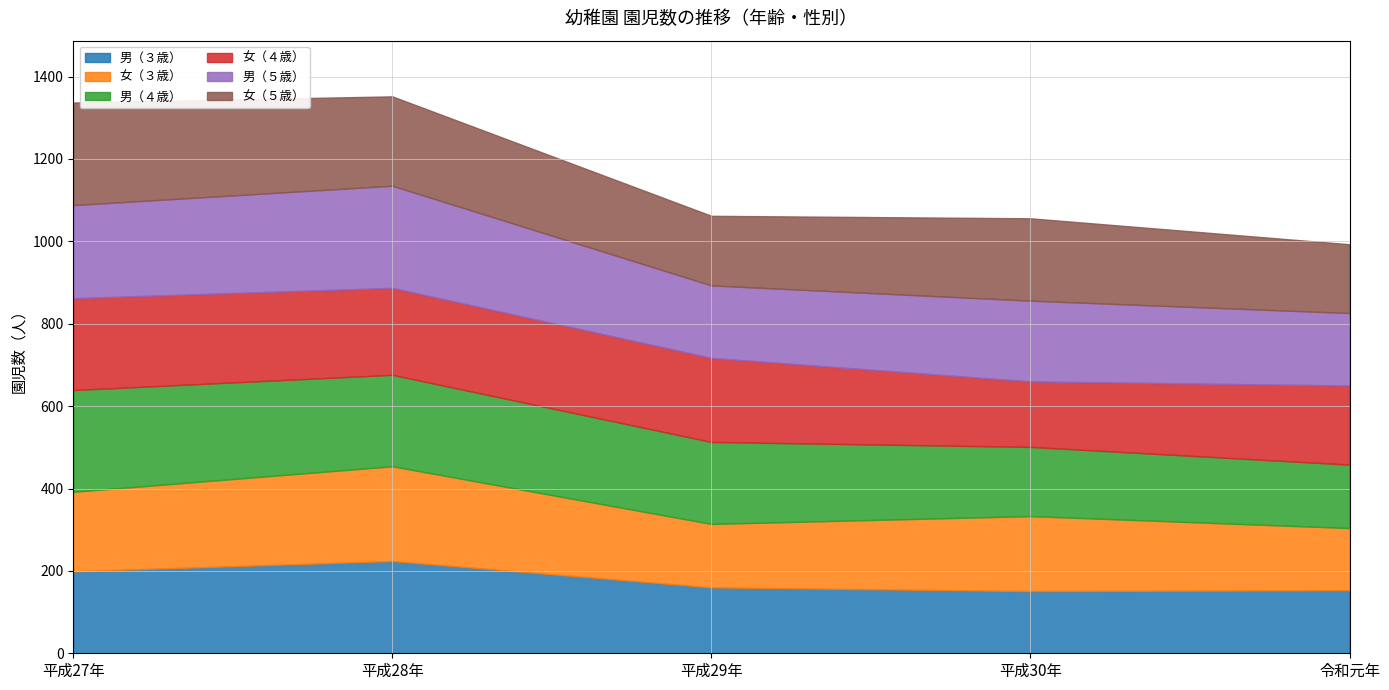

At which category does the chart reach its minimum across all series?

平成30年